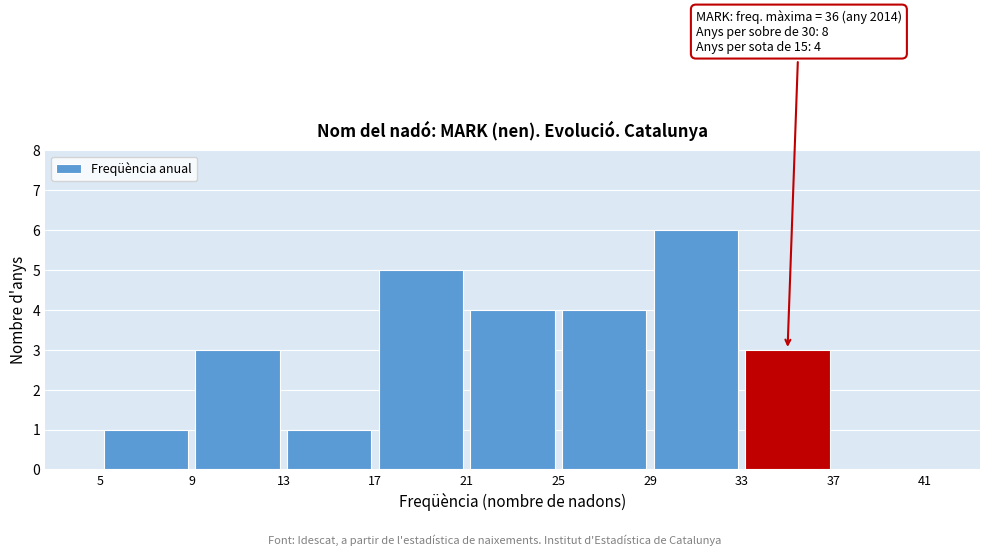

Over which range of the x-axis is the bar tallest?

29 to 33